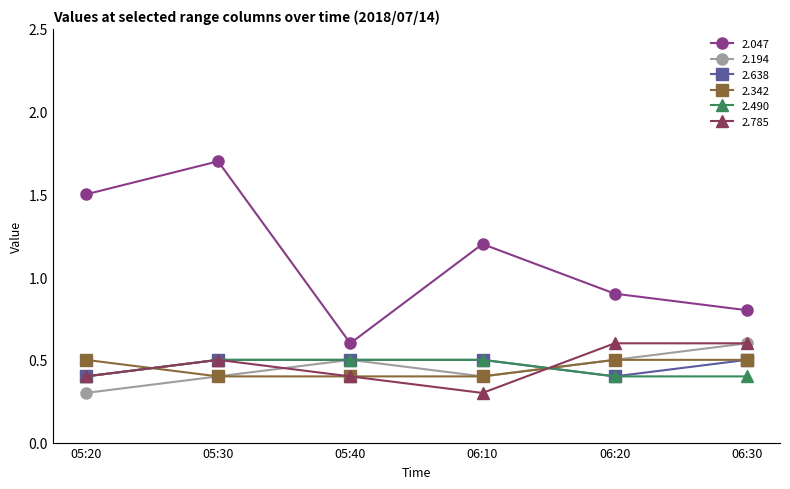

Reading left to right, extract all data points from this chart.

2.047: 05:20=1.5	05:30=1.7	05:40=0.6	06:10=1.2	06:20=0.9	06:30=0.8
2.194: 05:20=0.3	05:30=0.4	05:40=0.5	06:10=0.4	06:20=0.5	06:30=0.6
2.638: 05:20=0.4	05:30=0.5	05:40=0.5	06:10=0.5	06:20=0.4	06:30=0.5
2.342: 05:20=0.5	05:30=0.4	05:40=0.4	06:10=0.4	06:20=0.5	06:30=0.5
2.490: 05:20=0.4	05:30=0.5	05:40=0.5	06:10=0.5	06:20=0.4	06:30=0.4
2.785: 05:20=0.4	05:30=0.5	05:40=0.4	06:10=0.3	06:20=0.6	06:30=0.6